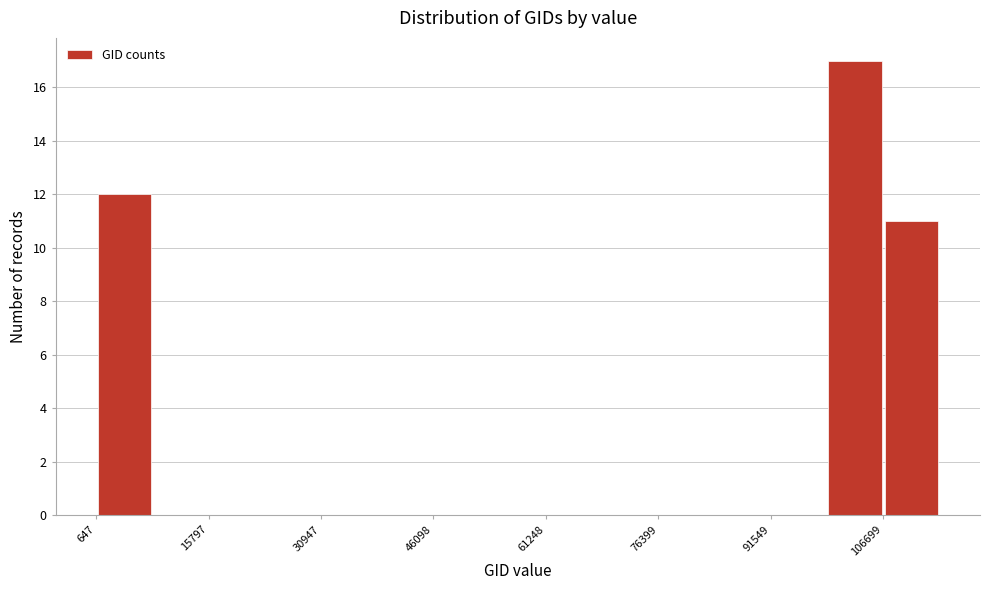

Read against the x-axis, roughly where is the centre of the tallest bar?

102000